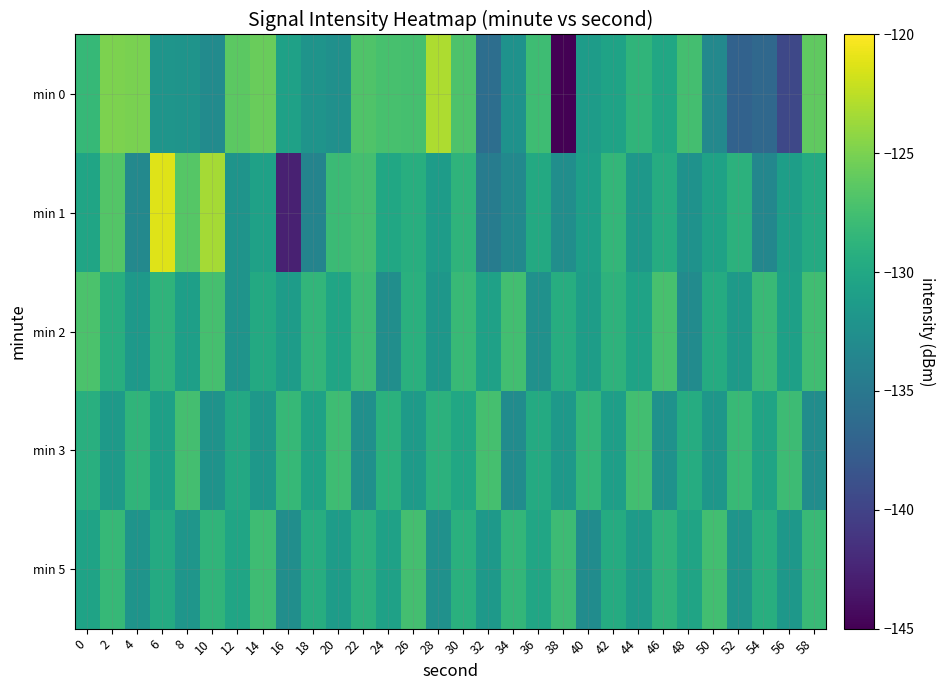

What is the total value across all series at 2?

-640.6